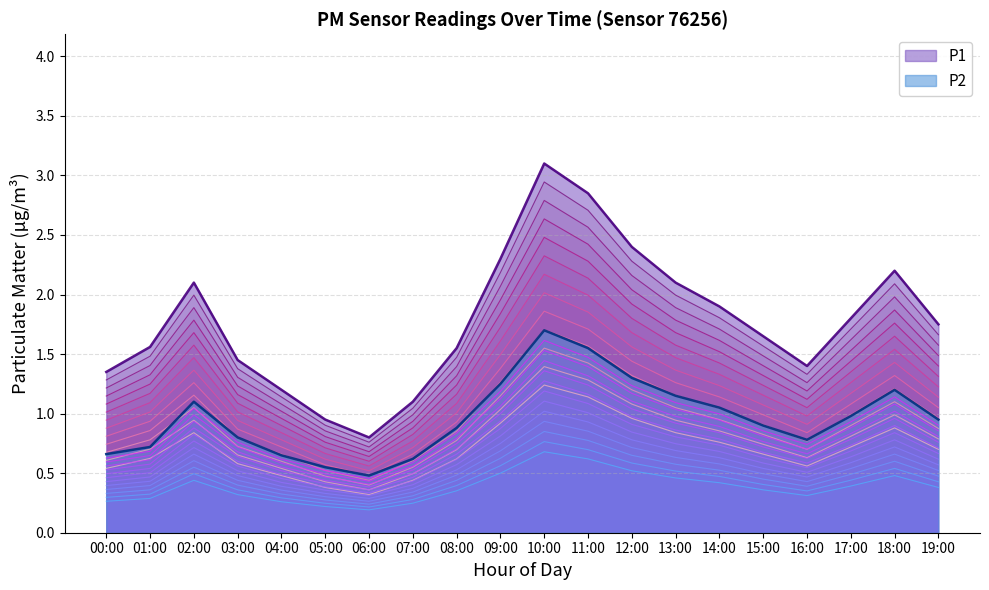

Where does the P1 series first go above 1?

00:00